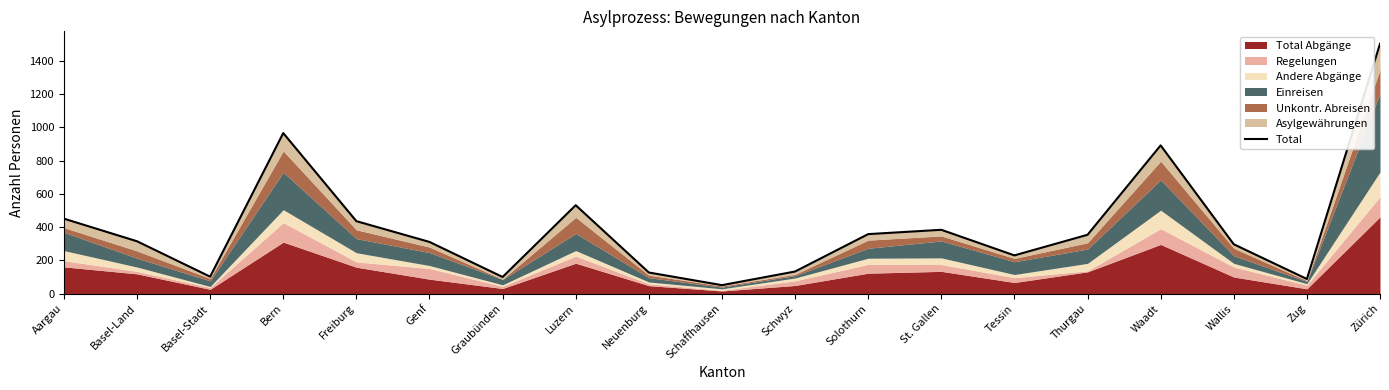

Rank the categories by value from highest to lowest.

Zürich, Bern, Waadt, Luzern, Aargau, Freiburg, St. Gallen, Solothurn, Thurgau, Basel-Land, Genf, Wallis, Tessin, Schwyz, Neuenburg, Basel-Stadt, Graubünden, Zug, Schaffhausen